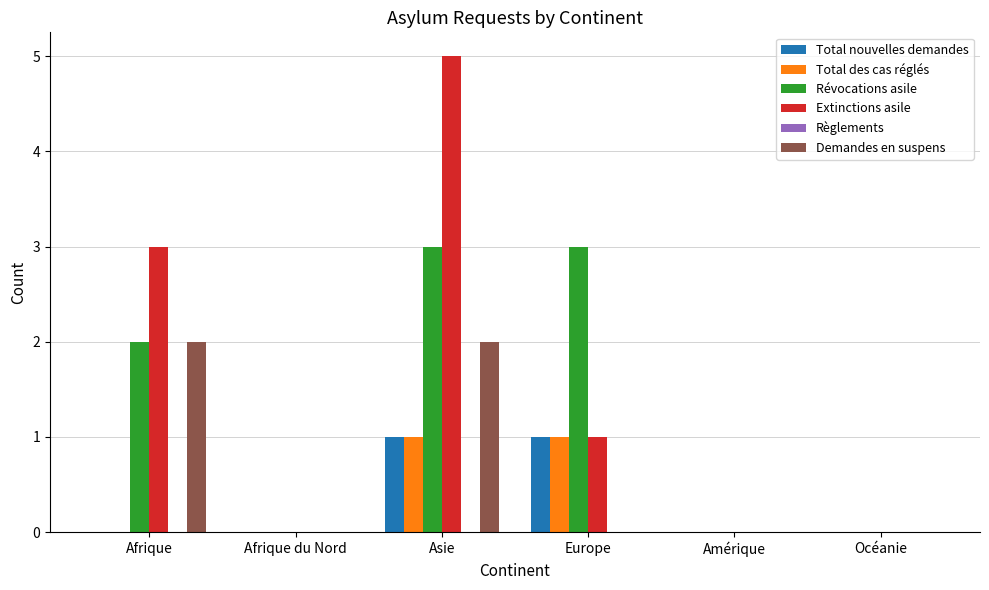

The Demandes en suspens series shows 0 at Europe. True or false?

True